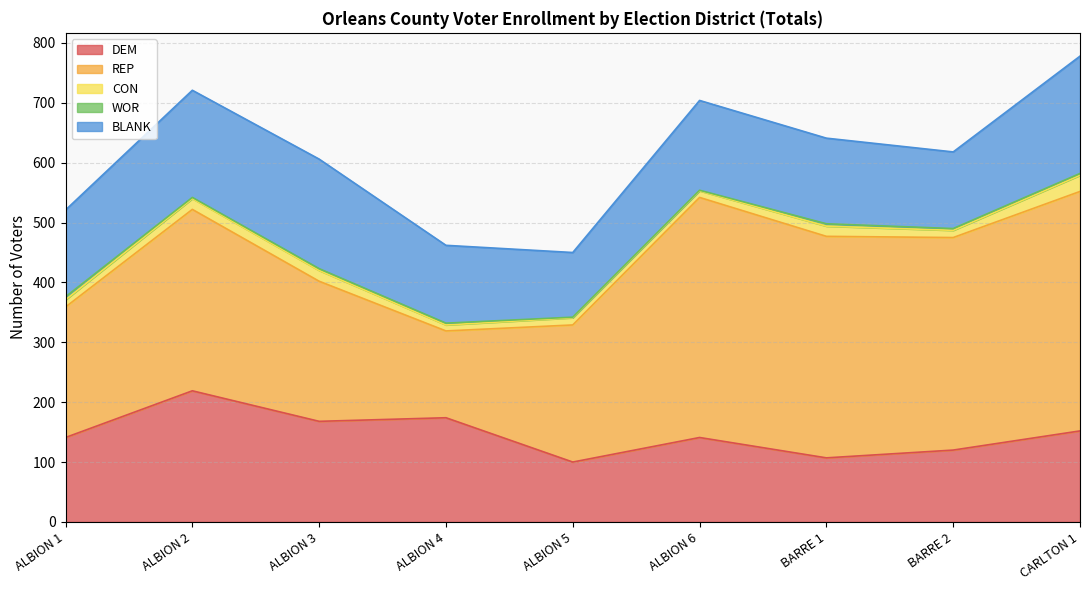

Reading left to right, what are all the values shown in this chart?

DEM: ALBION 1=141	ALBION 2=219	ALBION 3=168	ALBION 4=174	ALBION 5=100	ALBION 6=141	BARRE 1=107	BARRE 2=120	CARLTON 1=152
REP: ALBION 1=218	ALBION 2=303	ALBION 3=234	ALBION 4=145	ALBION 5=229	ALBION 6=401	BARRE 1=370	BARRE 2=355	CARLTON 1=400
CON: ALBION 1=12	ALBION 2=18	ALBION 3=18	ALBION 4=10	ALBION 5=12	ALBION 6=11	BARRE 1=17	BARRE 2=12	CARLTON 1=27
WOR: ALBION 1=5	ALBION 2=2	ALBION 3=3	ALBION 4=3	ALBION 5=1	ALBION 6=1	BARRE 1=4	BARRE 2=3	CARLTON 1=3
BLANK: ALBION 1=145	ALBION 2=179	ALBION 3=183	ALBION 4=130	ALBION 5=108	ALBION 6=150	BARRE 1=143	BARRE 2=128	CARLTON 1=196